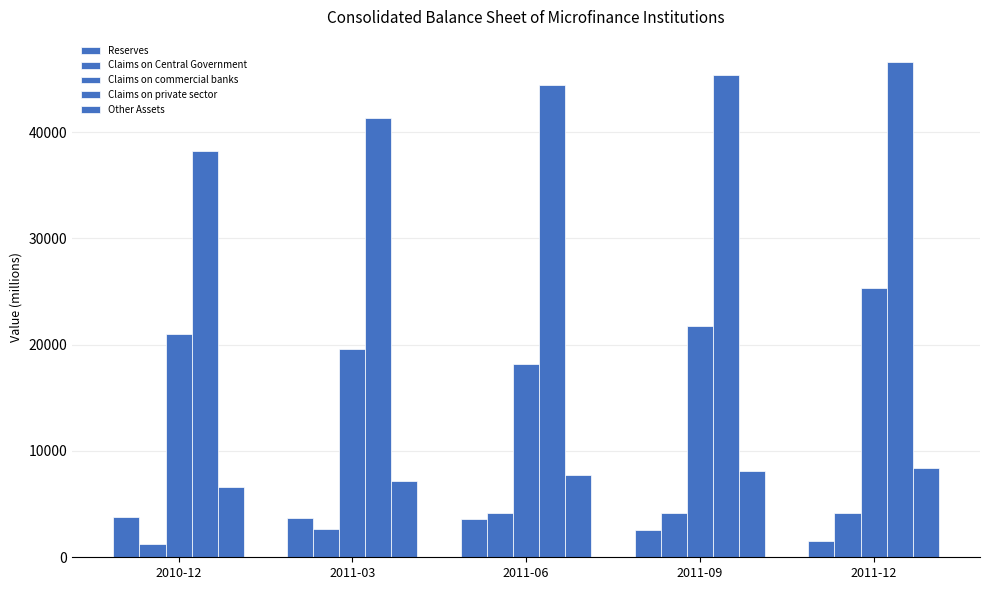

Does the chart contain any negative values?

No